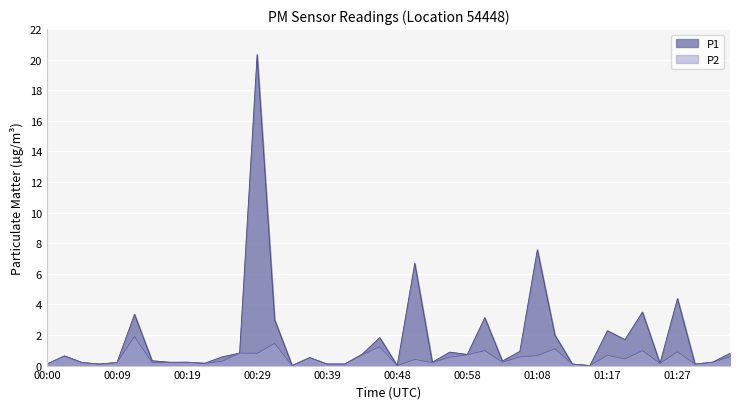

Is it true that P1 equals 0.0 at 00:34?

True